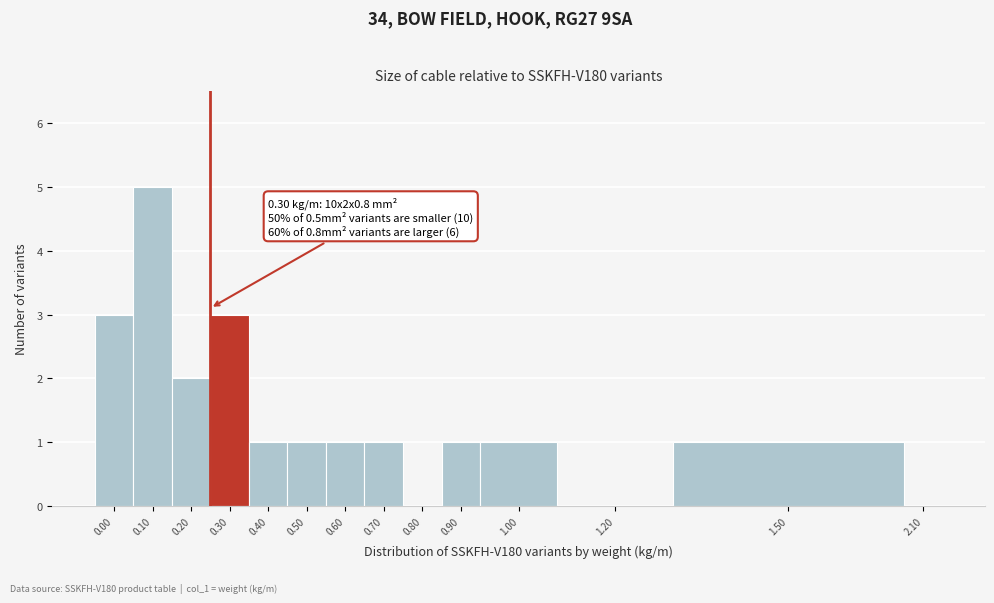

Reading right to left, extract all data points from this chart.

2.10=0	1.50=1	1.20=0	1.00=1	0.90=1	0.80=0	0.70=1	0.60=1	0.50=1	0.40=1	0.30=3	0.20=2	0.10=5	0.00=3